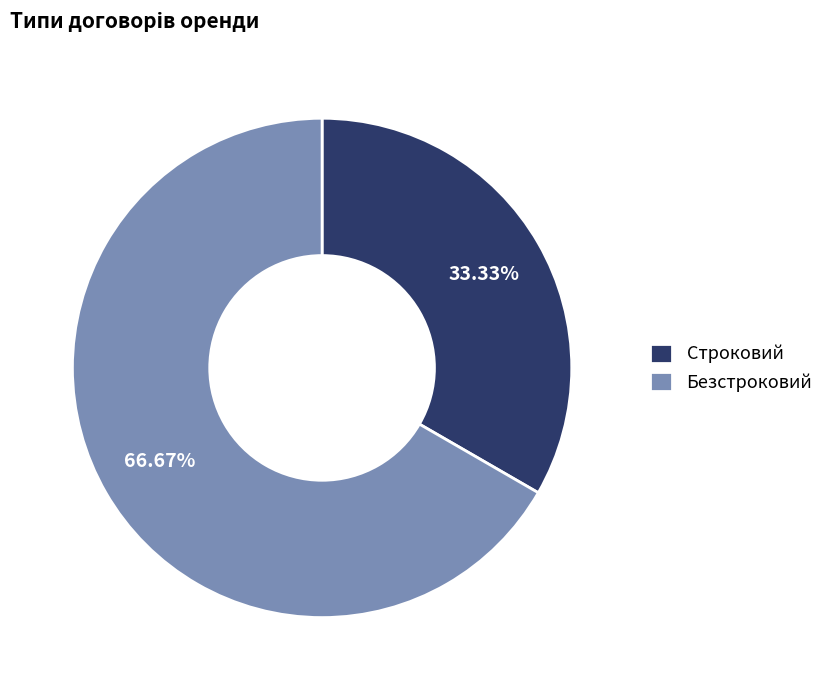

Approximately how many times larger is the value at Строковий compared to Безстроковий?

0.5